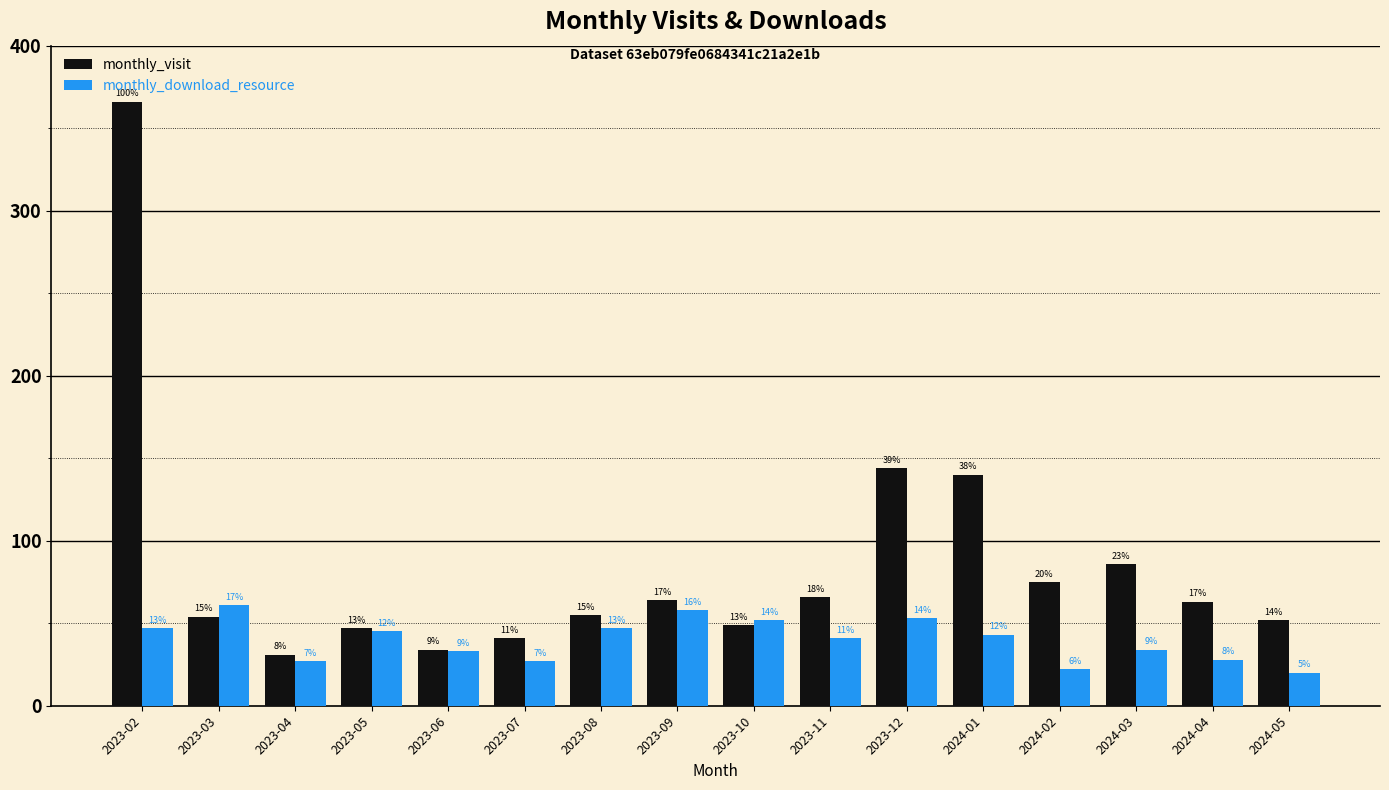

What is the value of the monthly_download_resource bar at the 11th from the left?

53